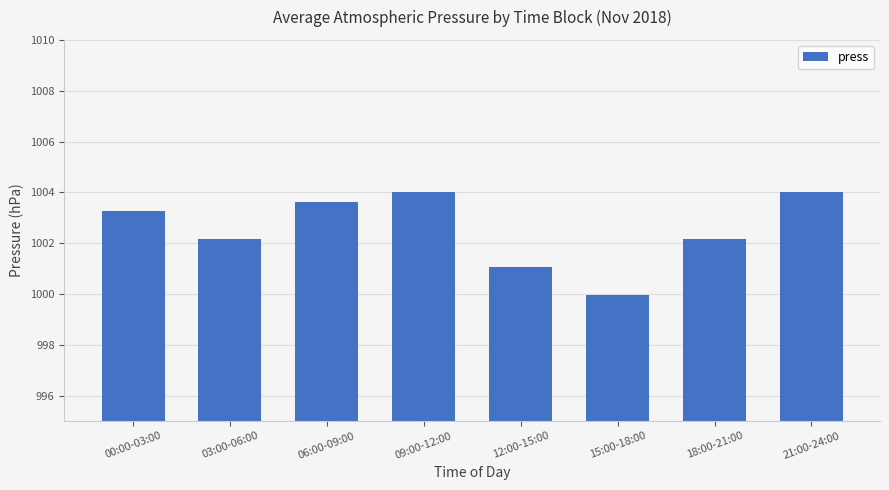

What is the label of the 4th bar from the right?

12:00-15:00